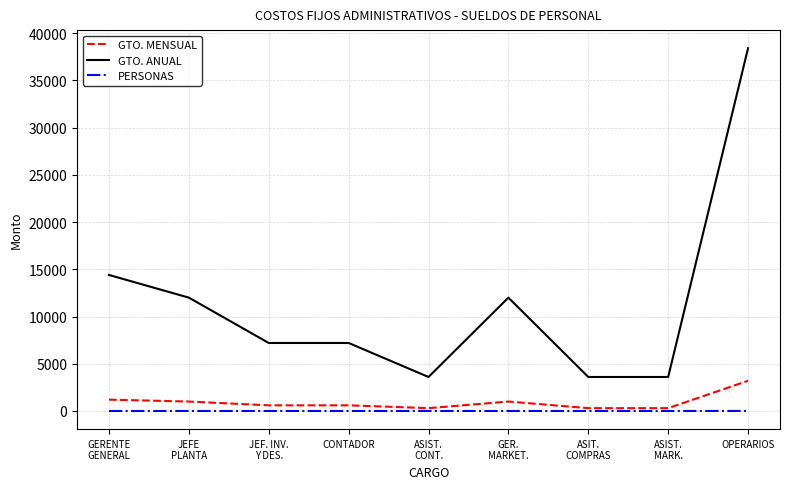

What is the difference between the GTO. ANUAL values at GERENTE
GENERAL and ASIST.
CONT.?

10800